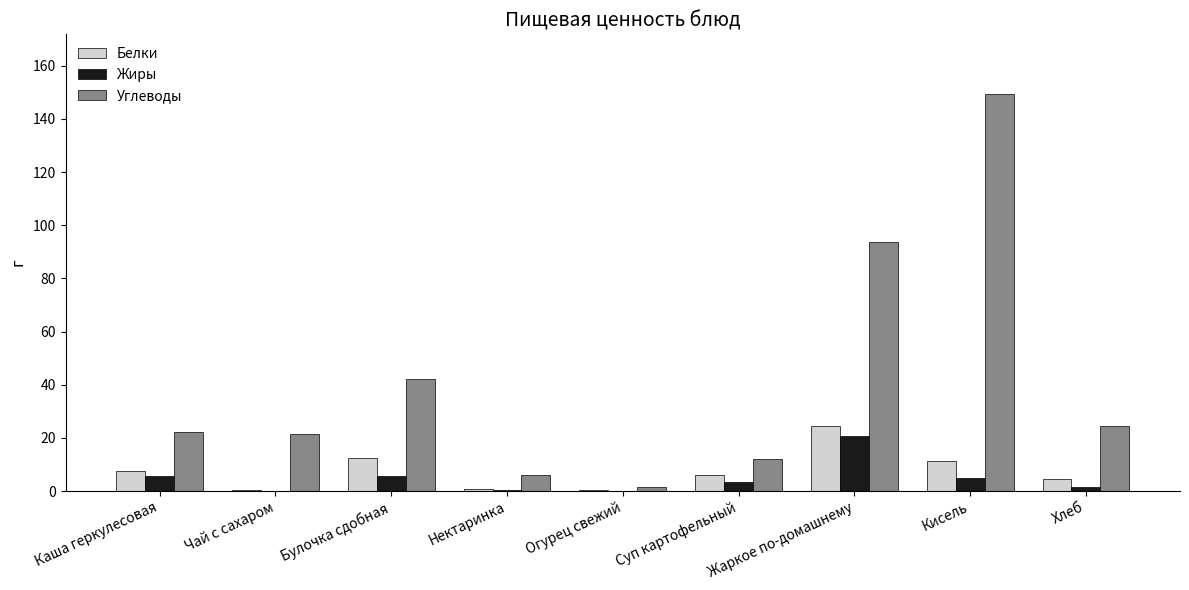

How many groups of bars are there?

9